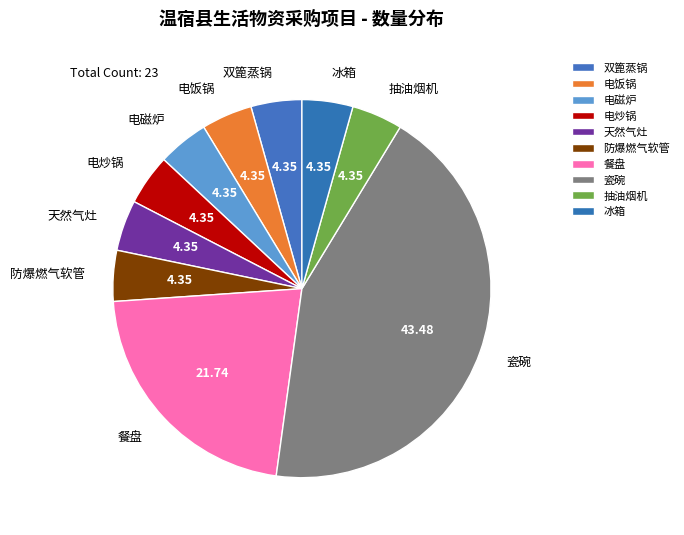

Do 餐盘 and 防爆燃气软管 together represent more than half of the pie?

No